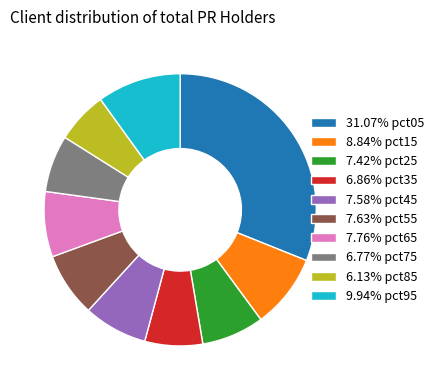

Is 7.58% pct45 the majority of the pie?

No